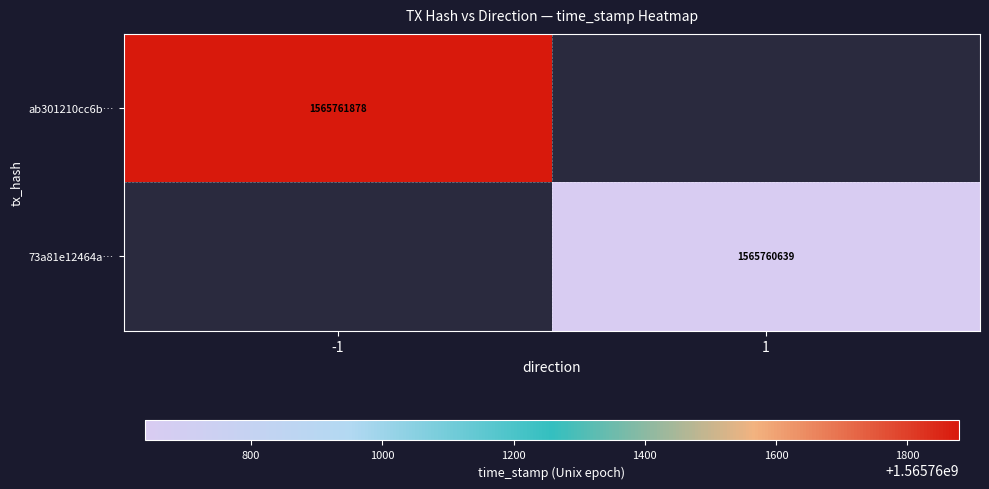

How many categories are shown in the chart?

2